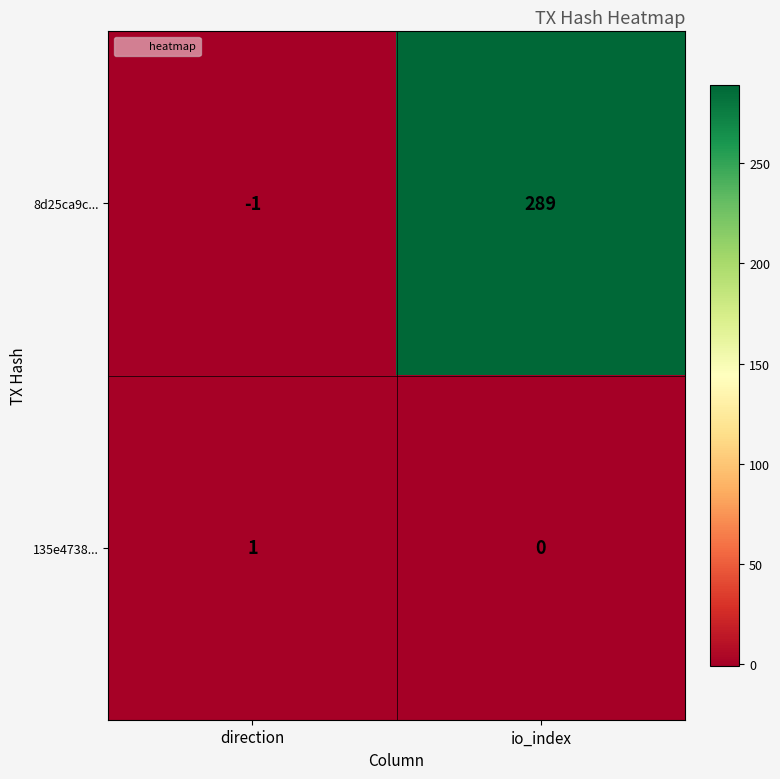

What is the average value of the 8d25ca9c... series?

144